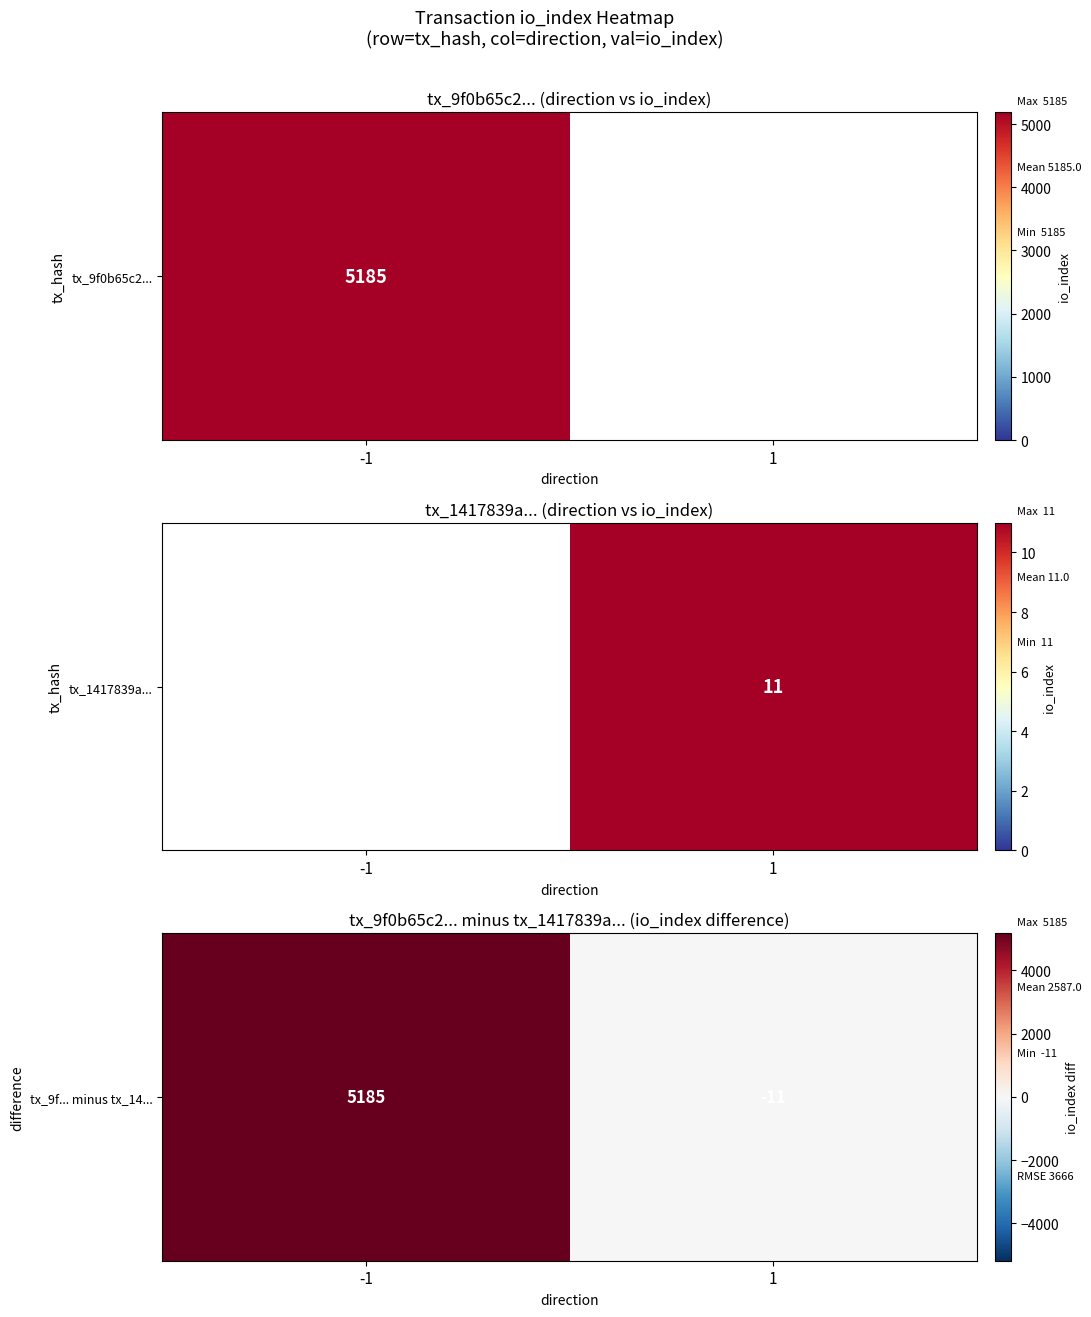

The value at 1 is -11. True or false?

True